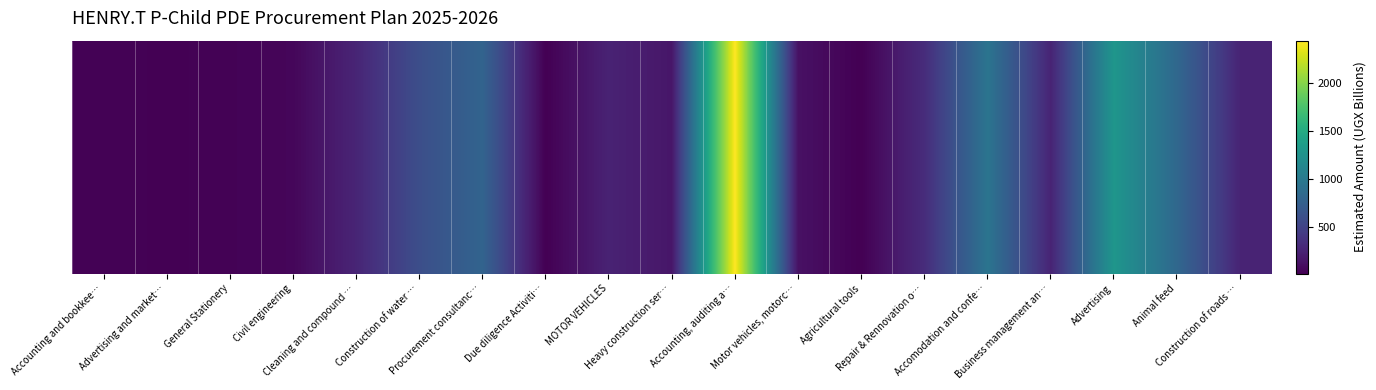

Reading right to left, list all the values displayed in this chart.

Construction of roads …=250.0	Animal feed=820.0	Advertising=1285.2	Business management an…=252.0	Accomodation and confe…=950.0	Repair & Rennovation o…=315.0	Agricultural tools=10.0	Motor vehicles, motorc…=120.0	Accounting, auditing a…=2436.8	Heavy construction ser…=155.0	MOTOR VEHICLES=242.5	Due diligence Activiti…=9.5	Procurement consultanc…=786.0	Construction of water …=590.0	Cleaning and compound …=260.2	Civil engineering=50.0	General Stationery=25.7	Advertising and market…=15.2	Accounting and bookkee…=27.5